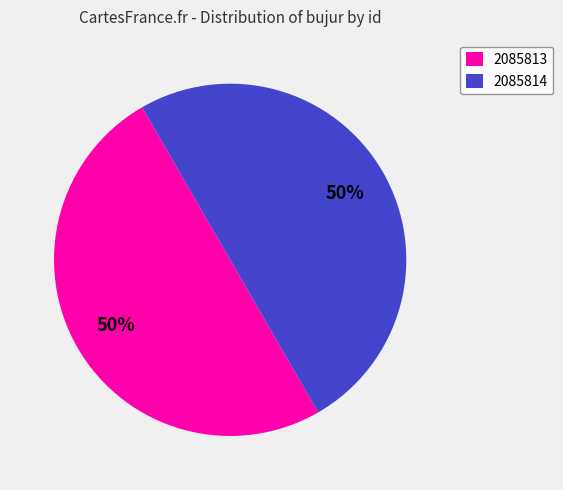

True or false: 2085813 accounts for 60% of the total.

False